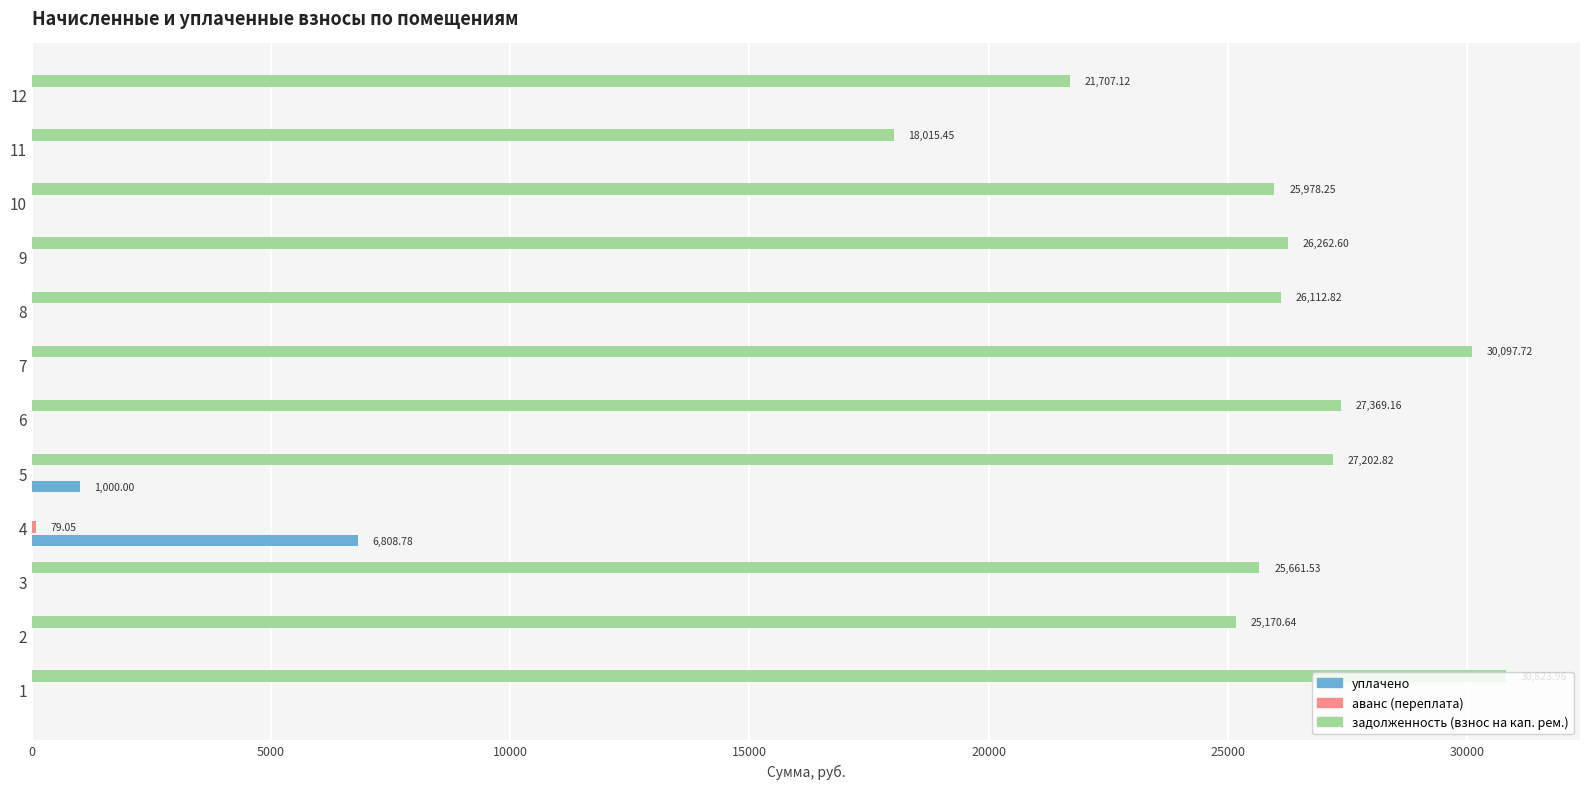

What is the sum of all уплачено values?

7808.8